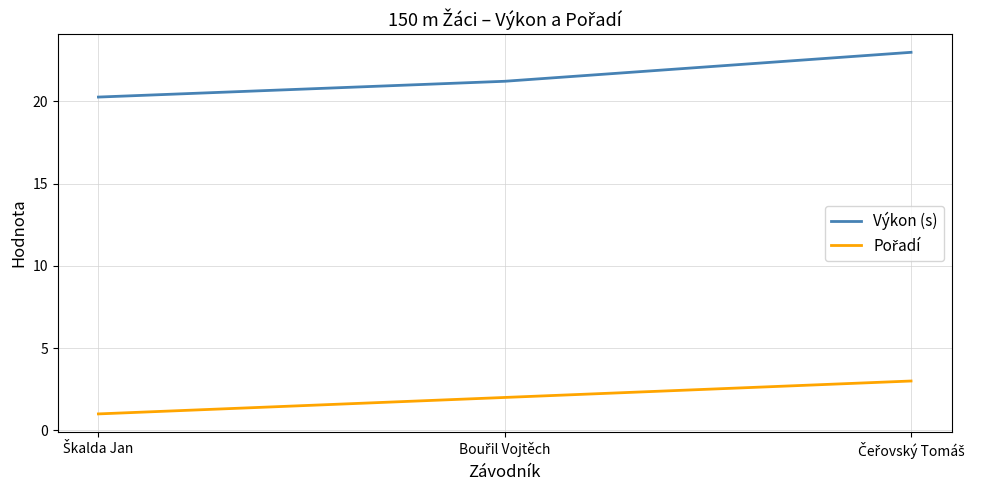

How many lines are shown in the chart?

2